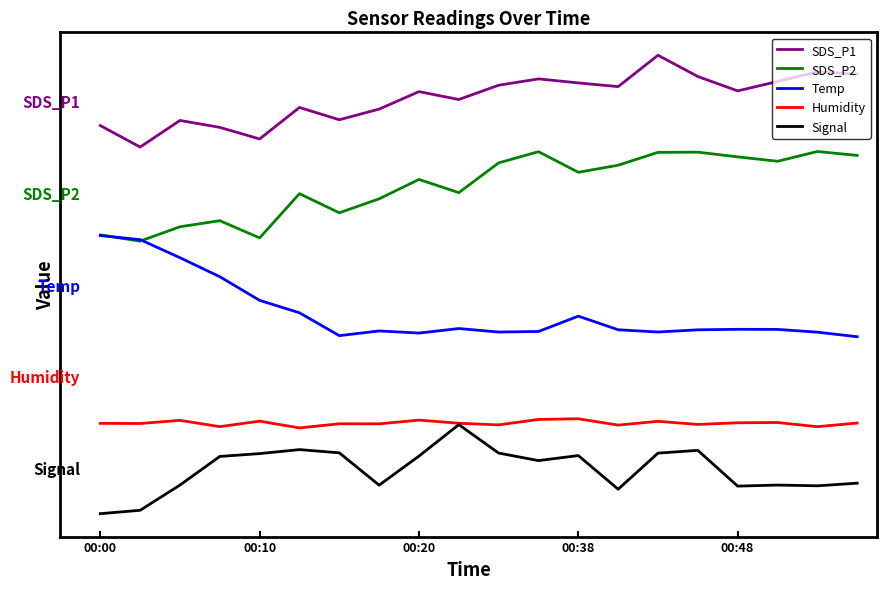

True or false: Signal and Temp intersect in this chart.

False